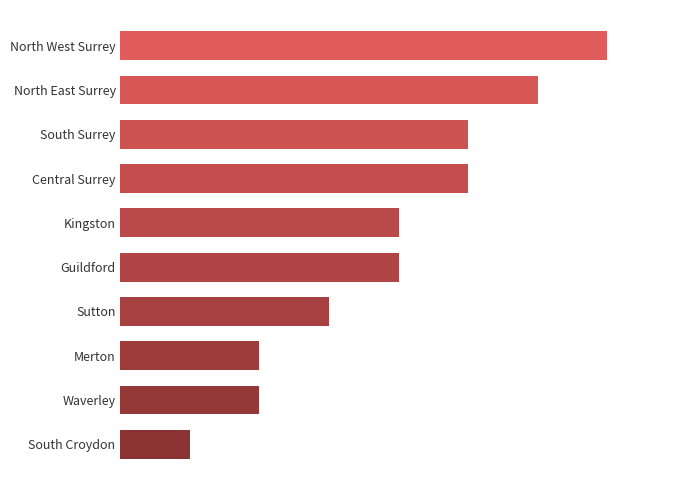

Does the chart contain any negative values?

No